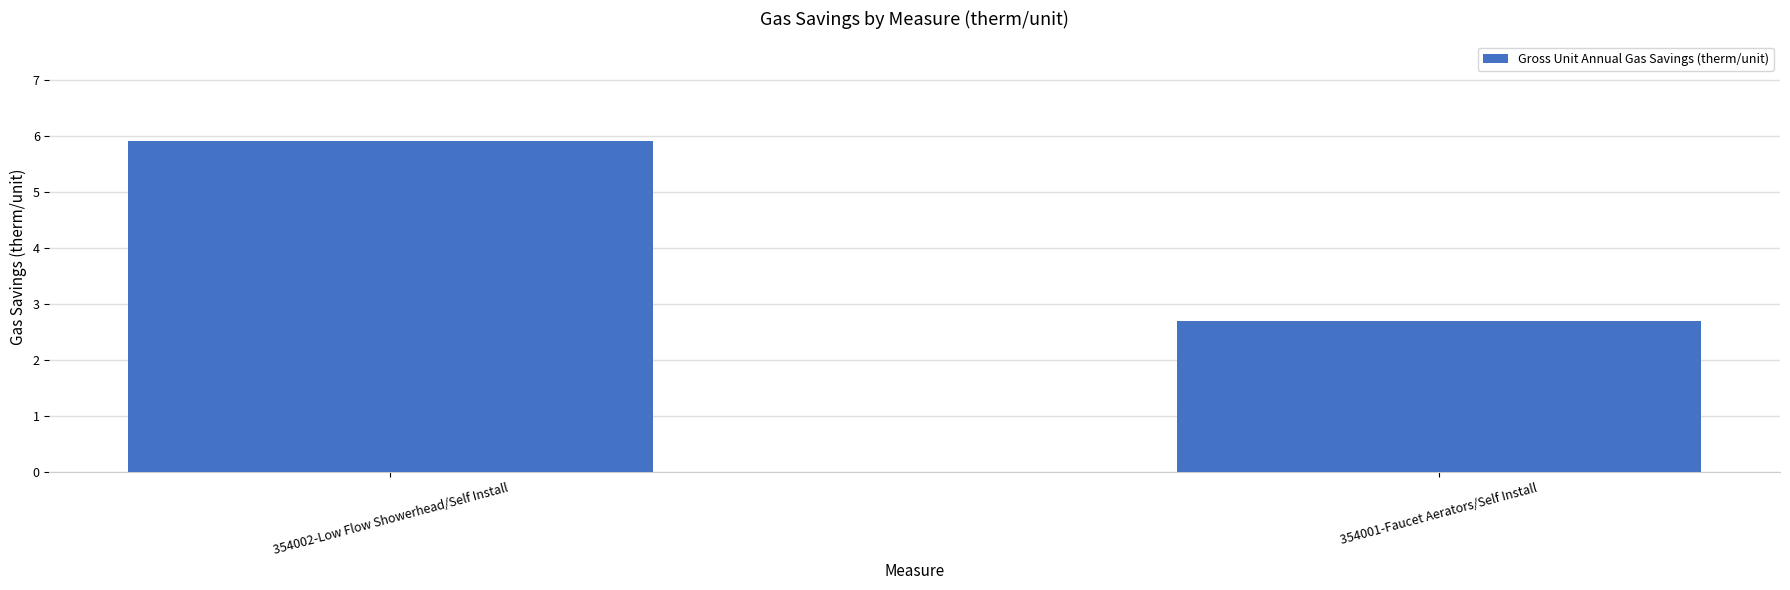

Is it true that the value at 354001-Faucet Aerators/Self Install is 1.5?

False